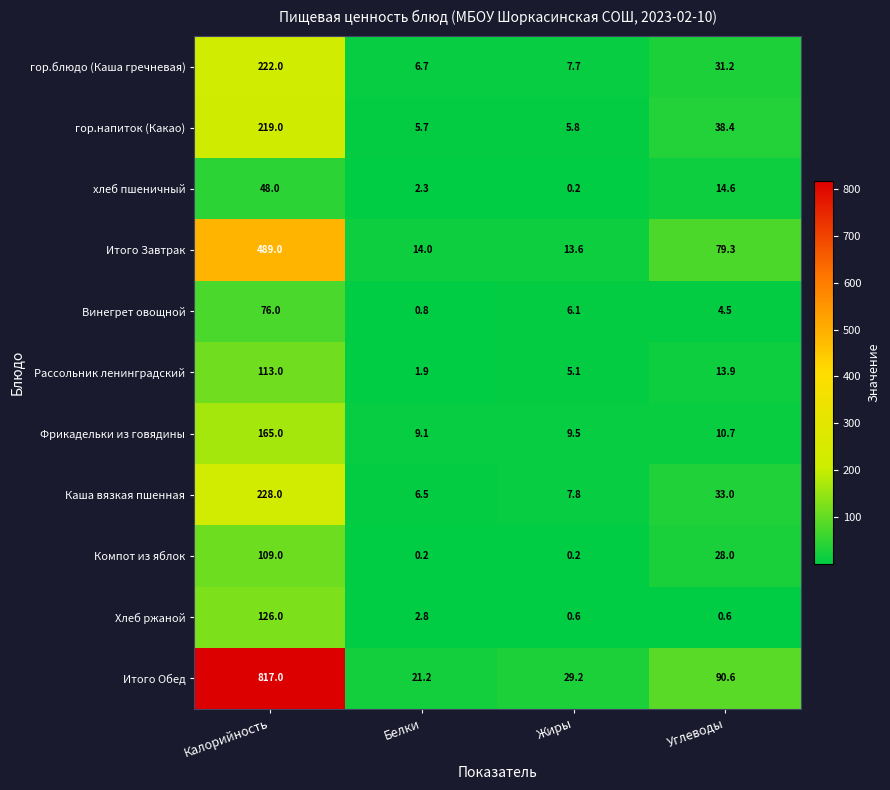

The value of гор.блюдо (Каша гречневая) at Углеводы is 31.2. True or false?

True